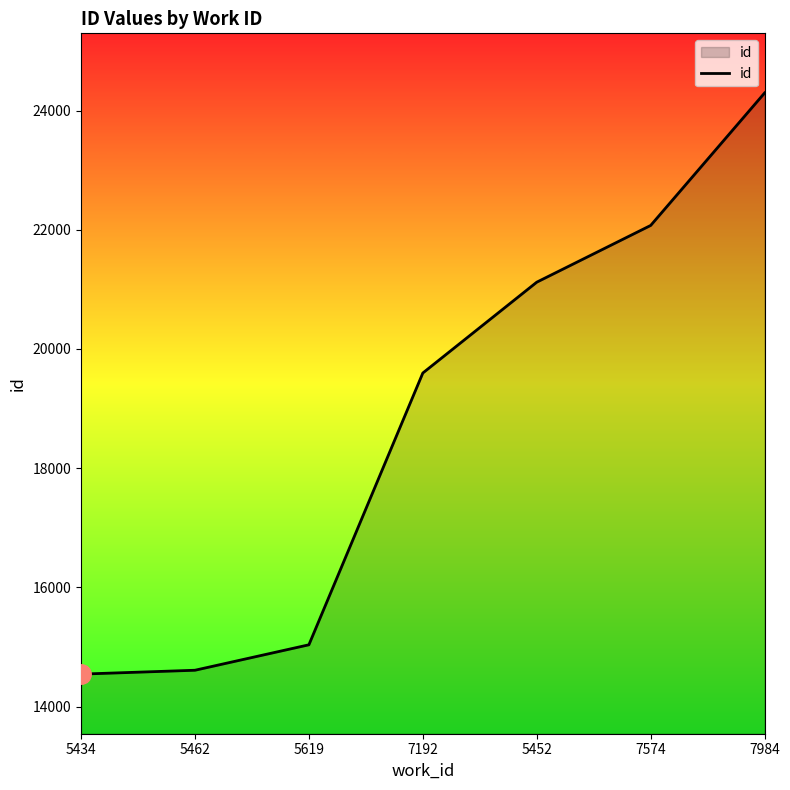

What is the ratio of the value at 7574 to the value at 5619?

1.5